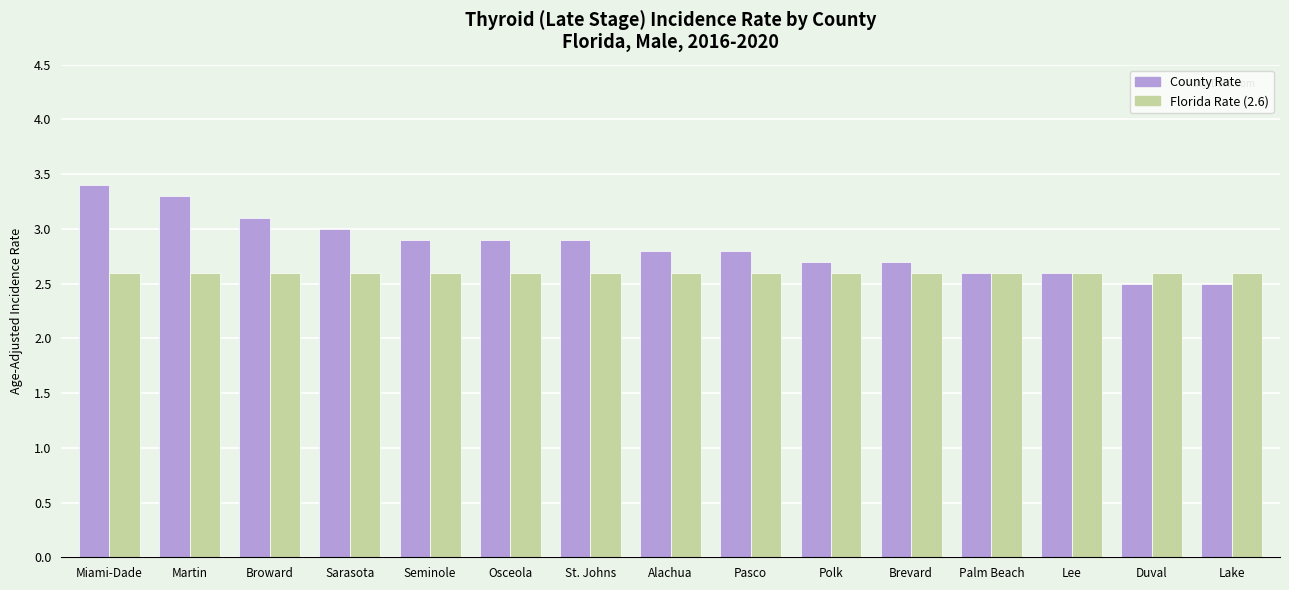

What is the total value across all series at St. Johns?

5.5